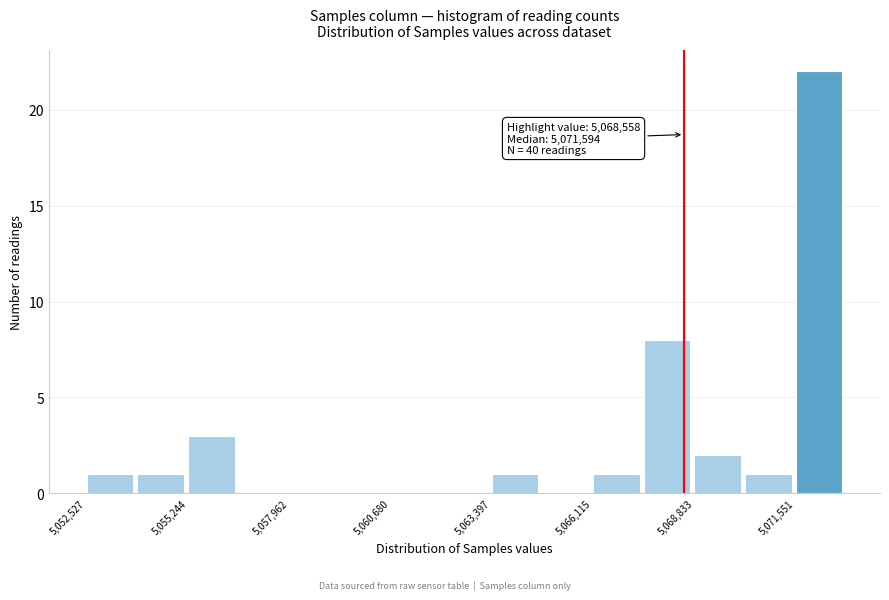

Read against the x-axis, roughly where is the centre of the tallest bar?

5072000